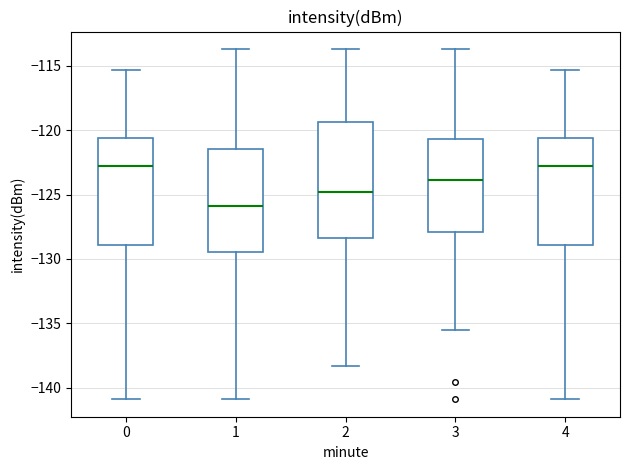

Where does the median line of the box at x = 3 sit on the y-axis? The values are not printed on the chart, so give them approximately, as read against the axis.

-124.0